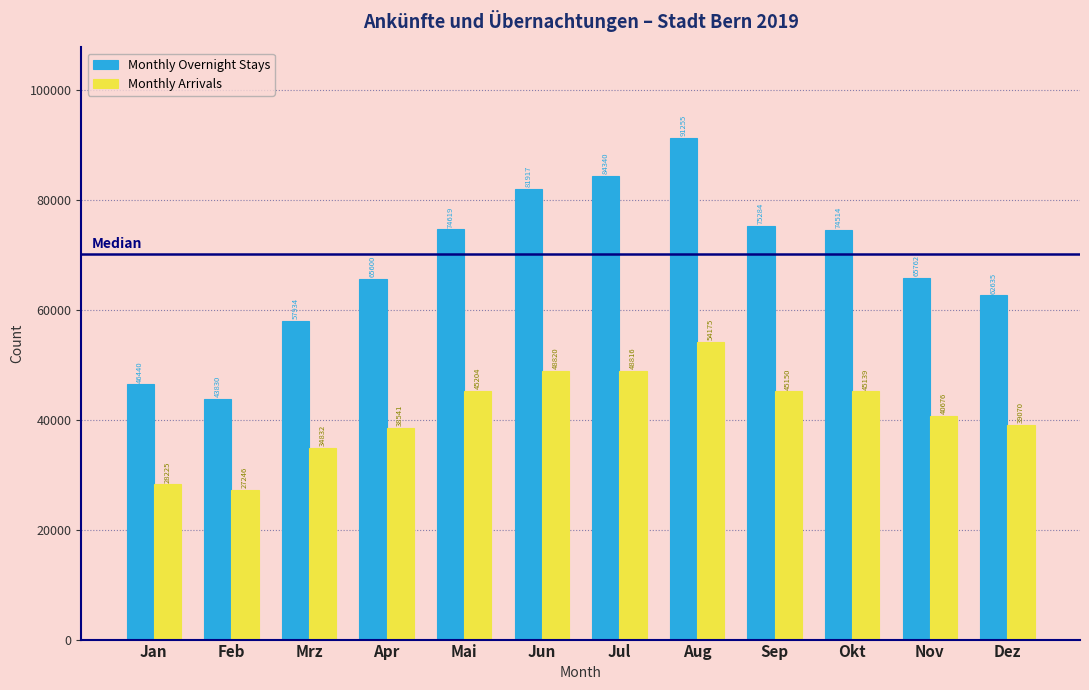

Reading right to left, transcribe all the data shown in this chart.

Monthly Overnight Stays: 62635	65762	74514	75284	91255	84340	81917	74619	65600	57934	43830	46440
Monthly Arrivals: 39070	40676	45139	45150	54175	48816	48820	45204	38541	34832	27246	28225